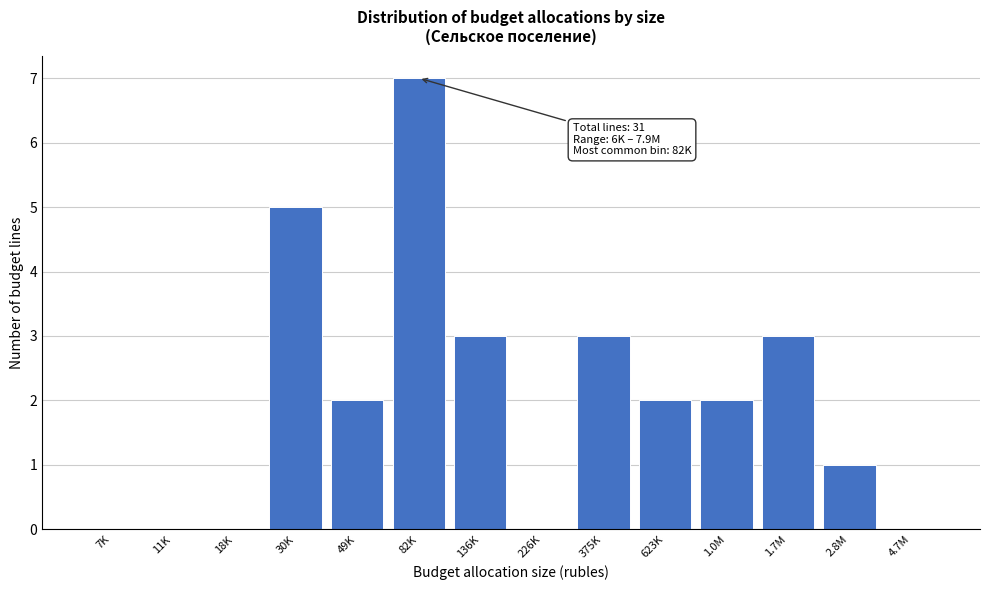

Reading left to right, transcribe all the data shown in this chart.

7K=0	11K=0	18K=0	30K=5	49K=2	82K=7	136K=3	226K=0	375K=3	623K=2	1.0M=2	1.7M=3	2.8M=1	4.7M=0